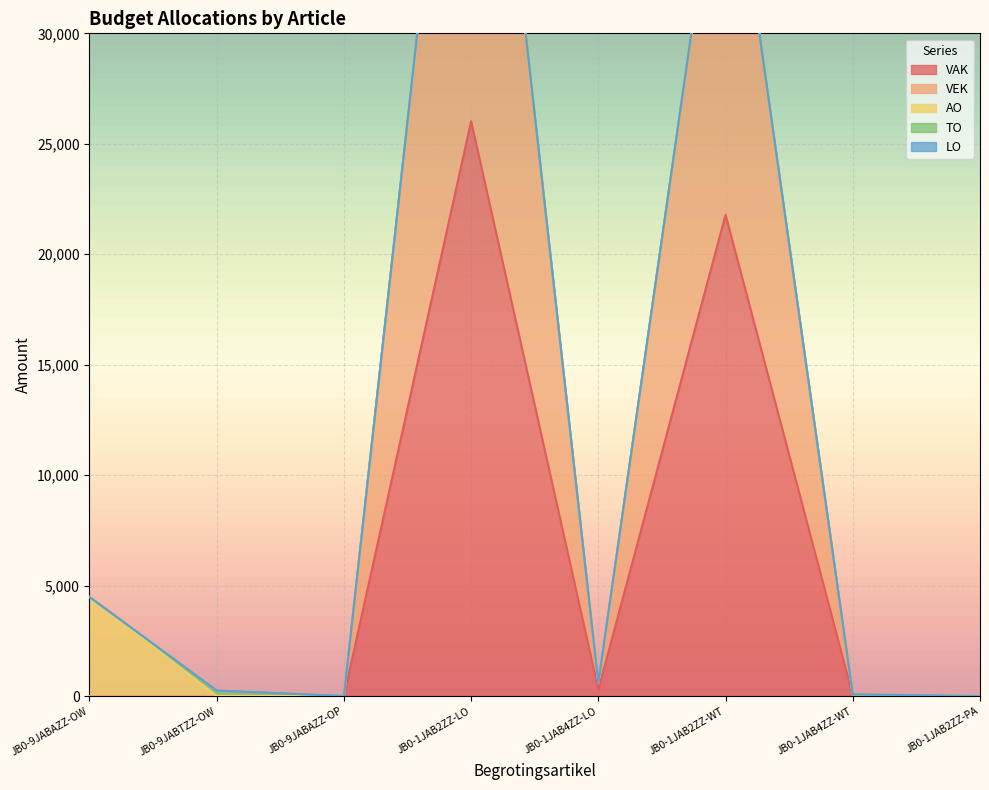

At which category does VAK reach its first local peak?

JB0-1JAB2ZZ-LO